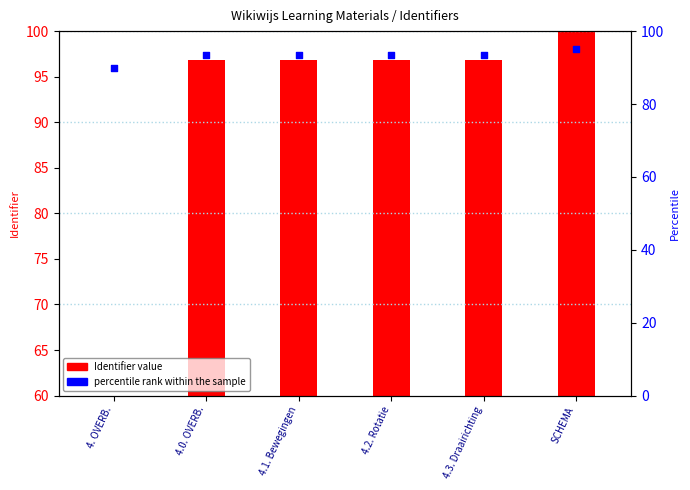

Between 4.1. Bewegingen and 4.3. Draairichting, which is larger?

4.3. Draairichting